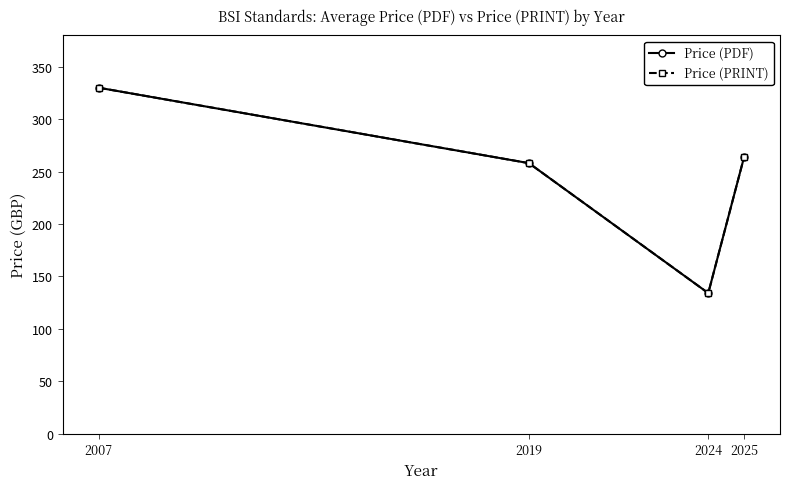

Which has a higher value, 2007 or 2024?

2007